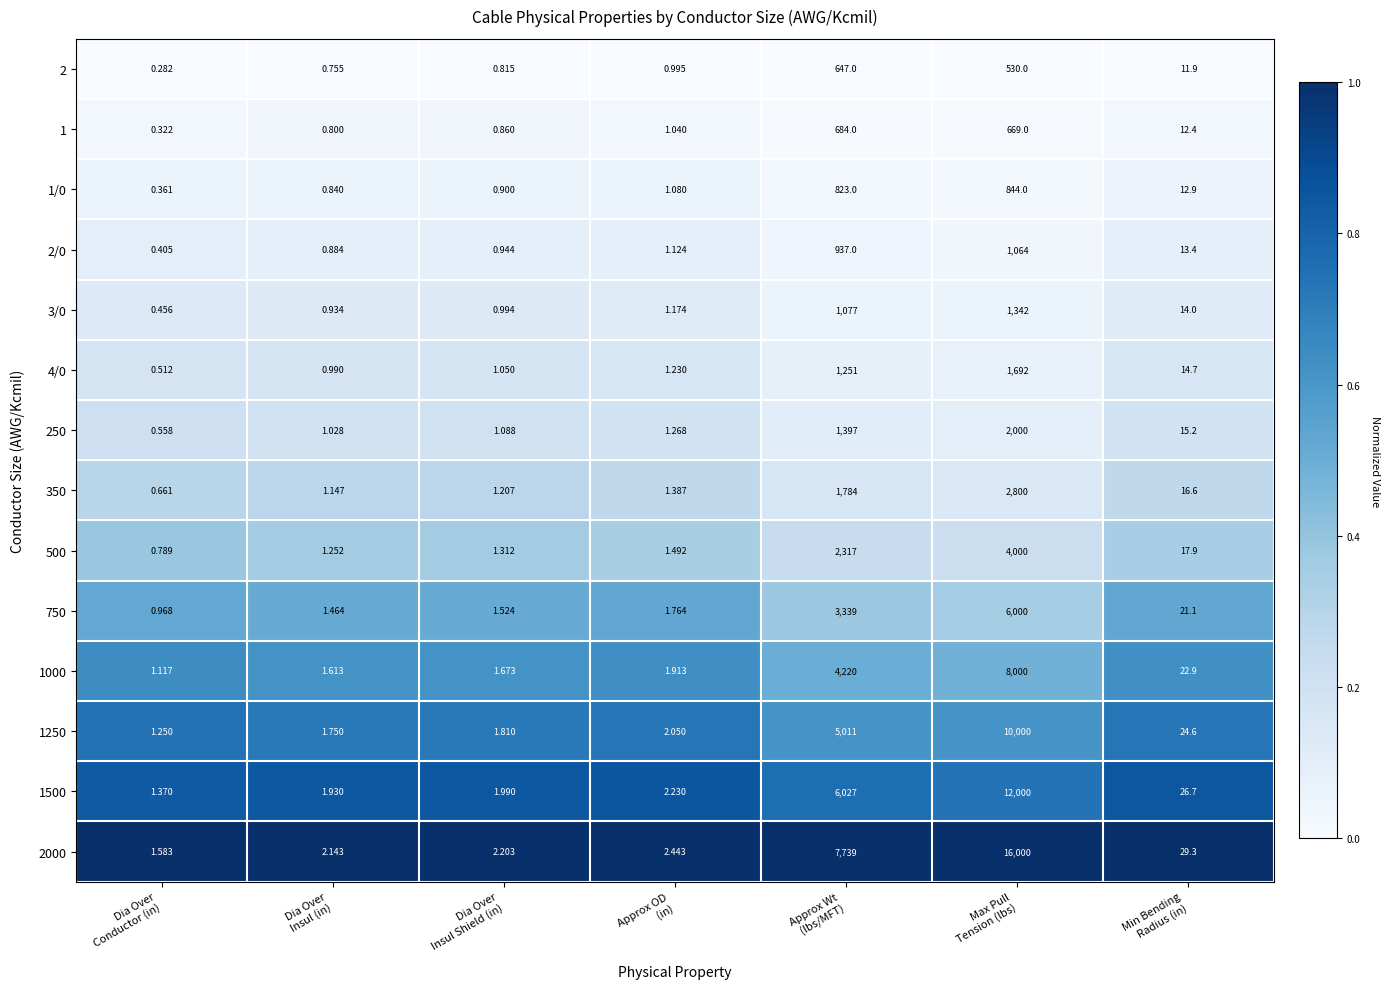

What is the total value across all series at Dia Over
Insul (in)?

17.5